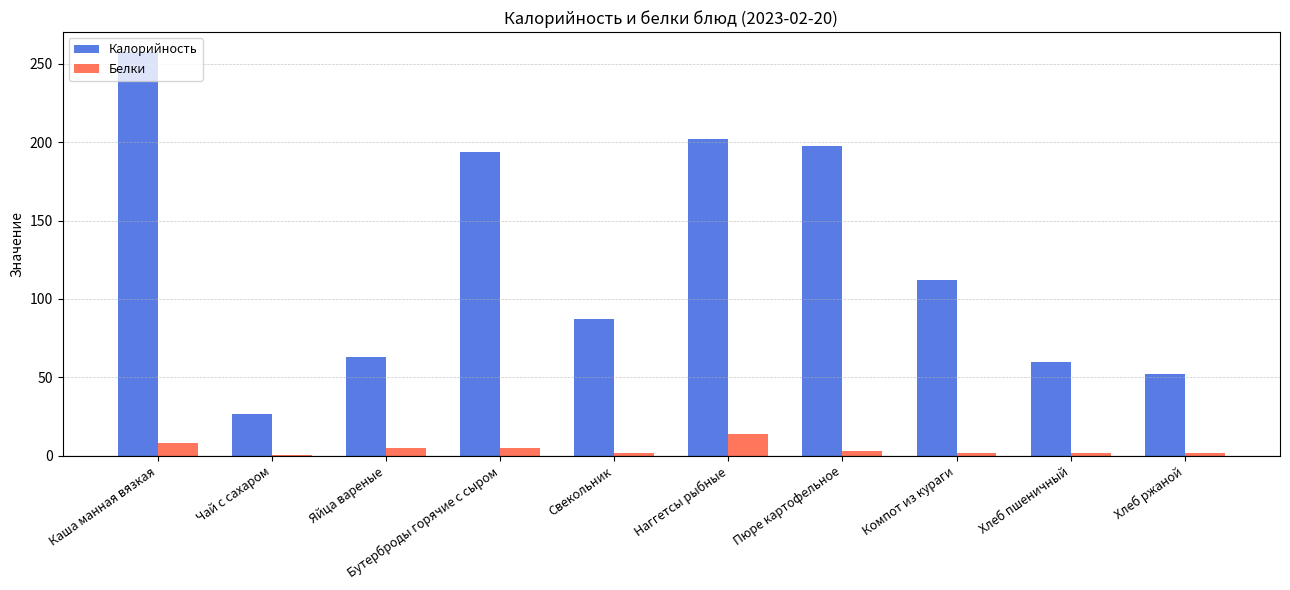

The Калорийность series shows 18.9 at Хлеб ржаной. True or false?

False